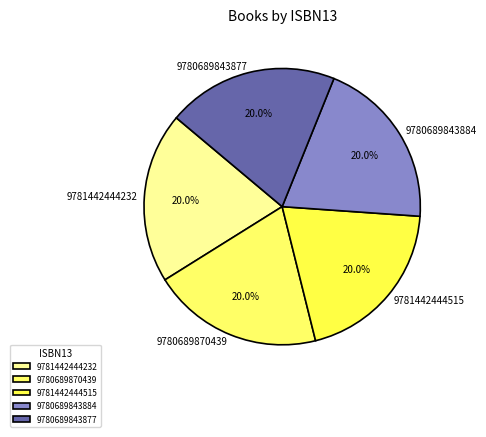

How much of the chart is everything except 9781442444515?

80.0%